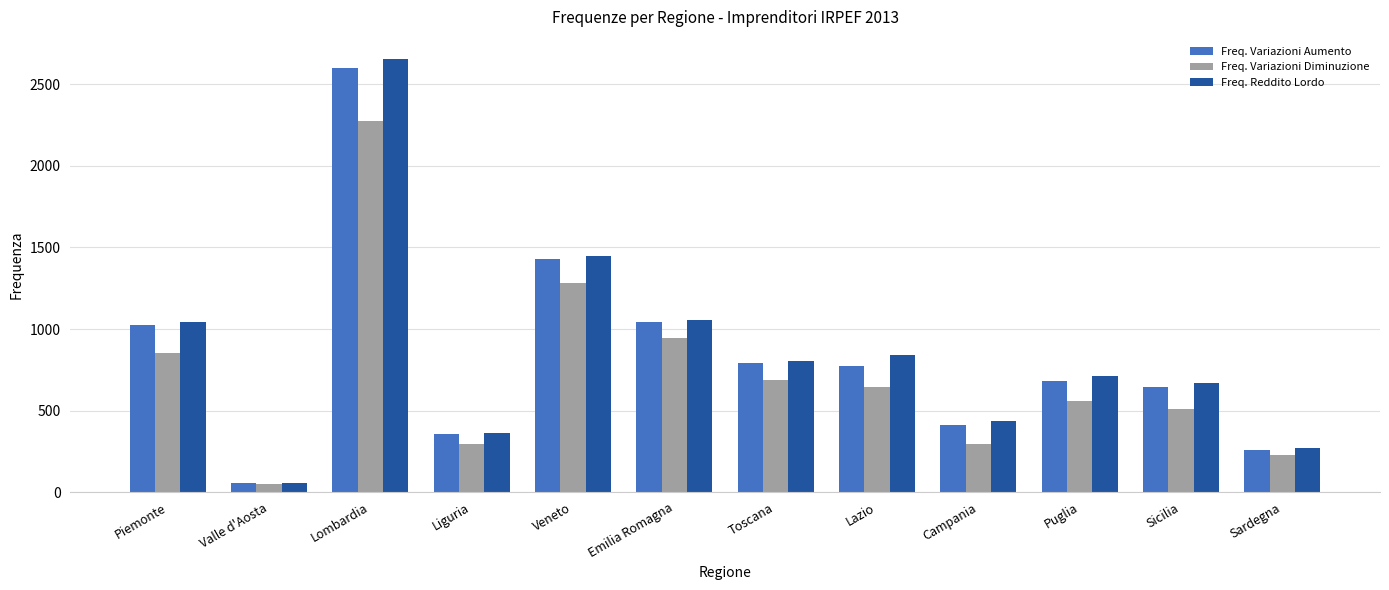

Which series has the largest total across all categories?

Freq. Reddito Lordo